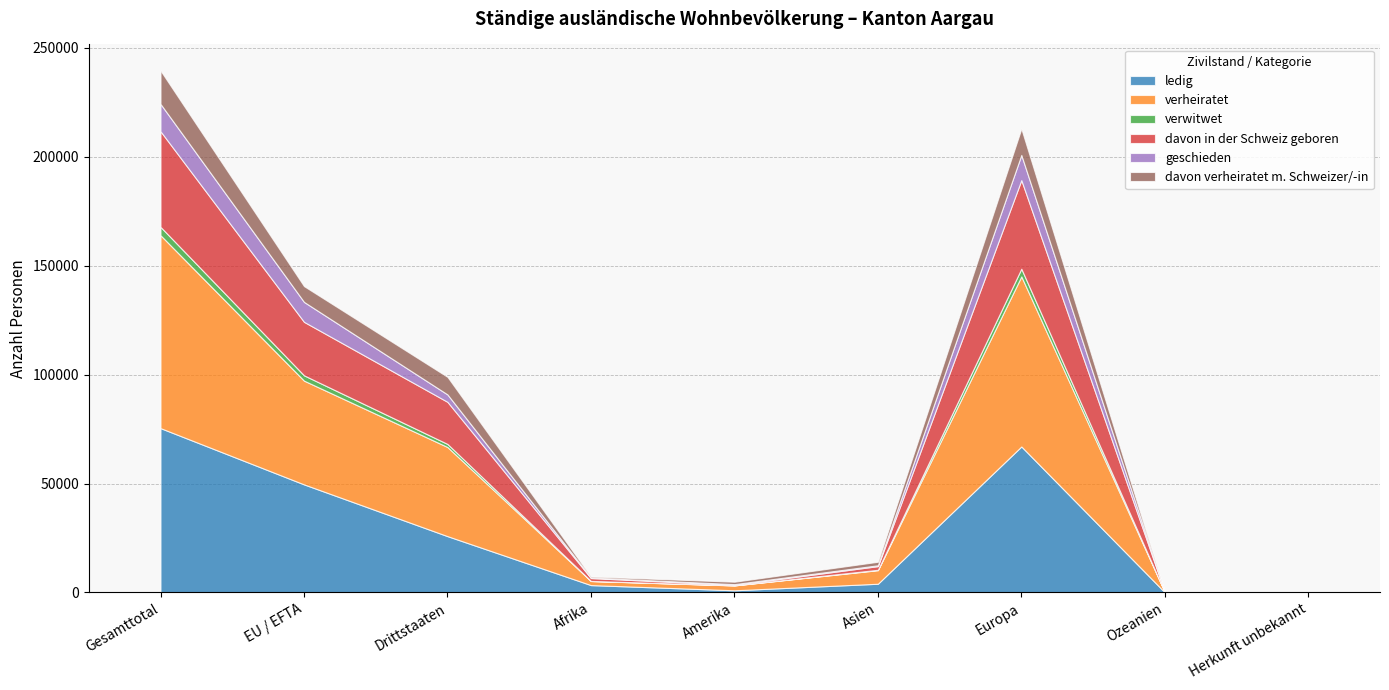

At how many categories does at least one series exceed 61403?

2